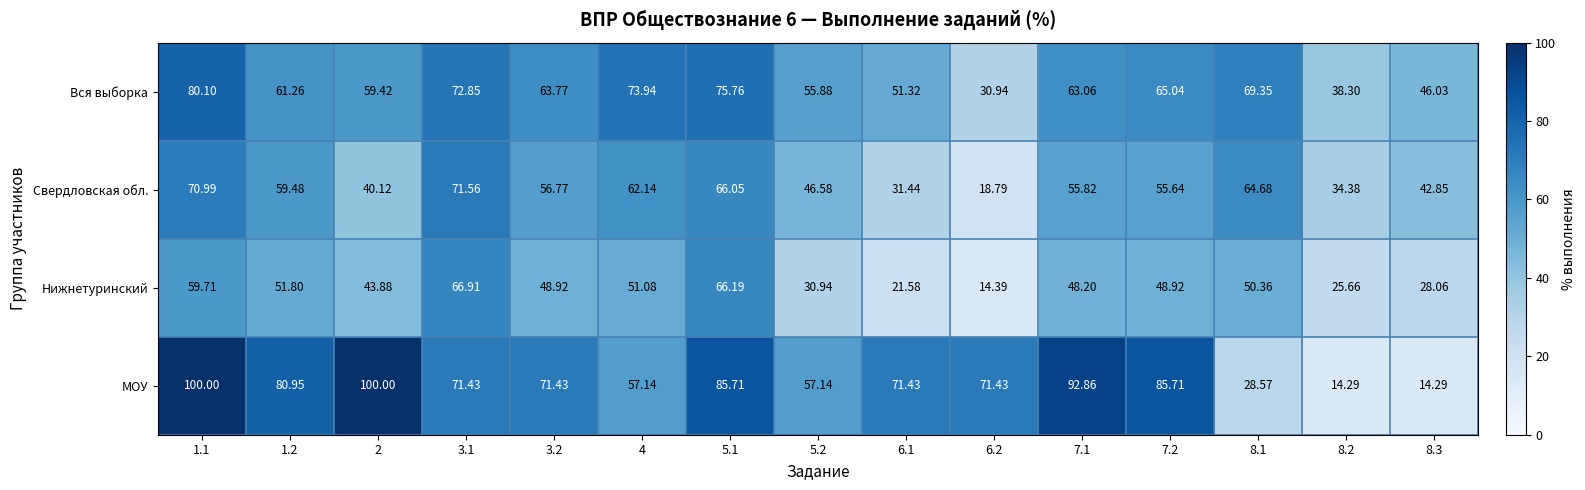

Which series has the widest spread of values?

МОУ